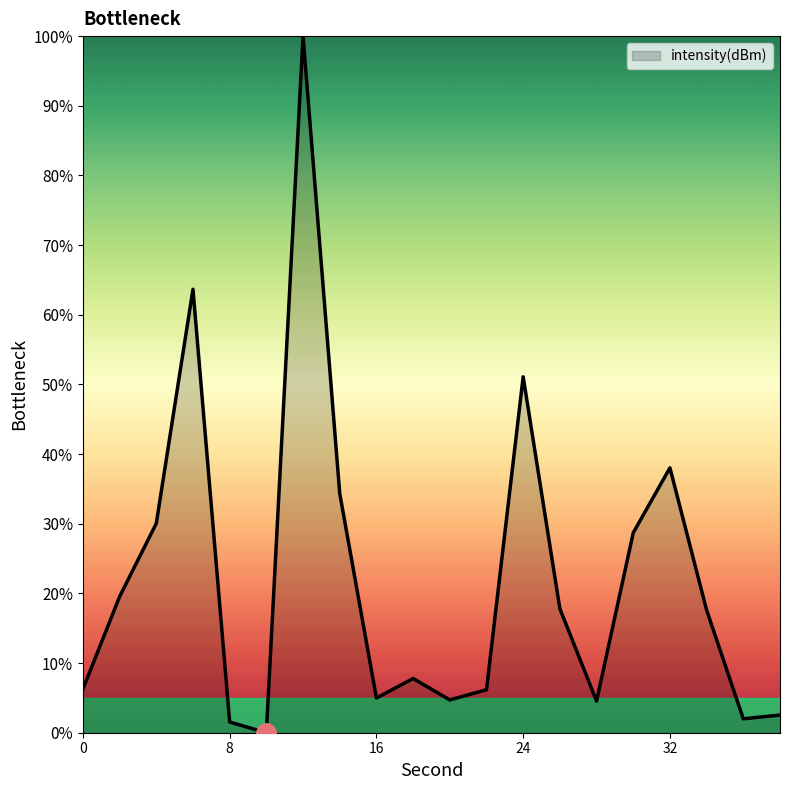

How many lines are shown in the chart?

1